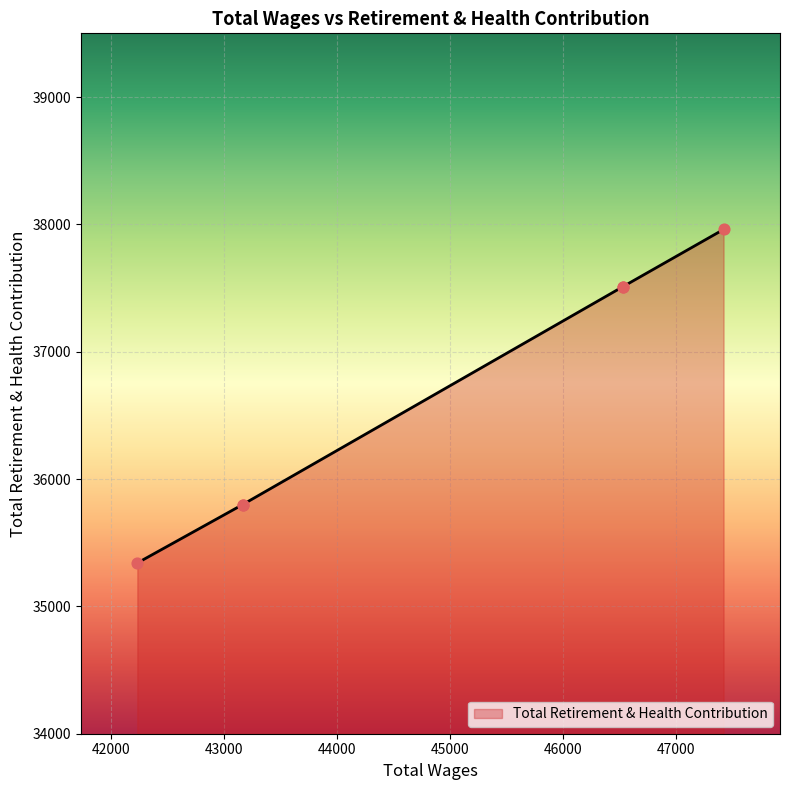

Approximately how many times larger is the value at 46531.0 compared to 47424.0?

1.0